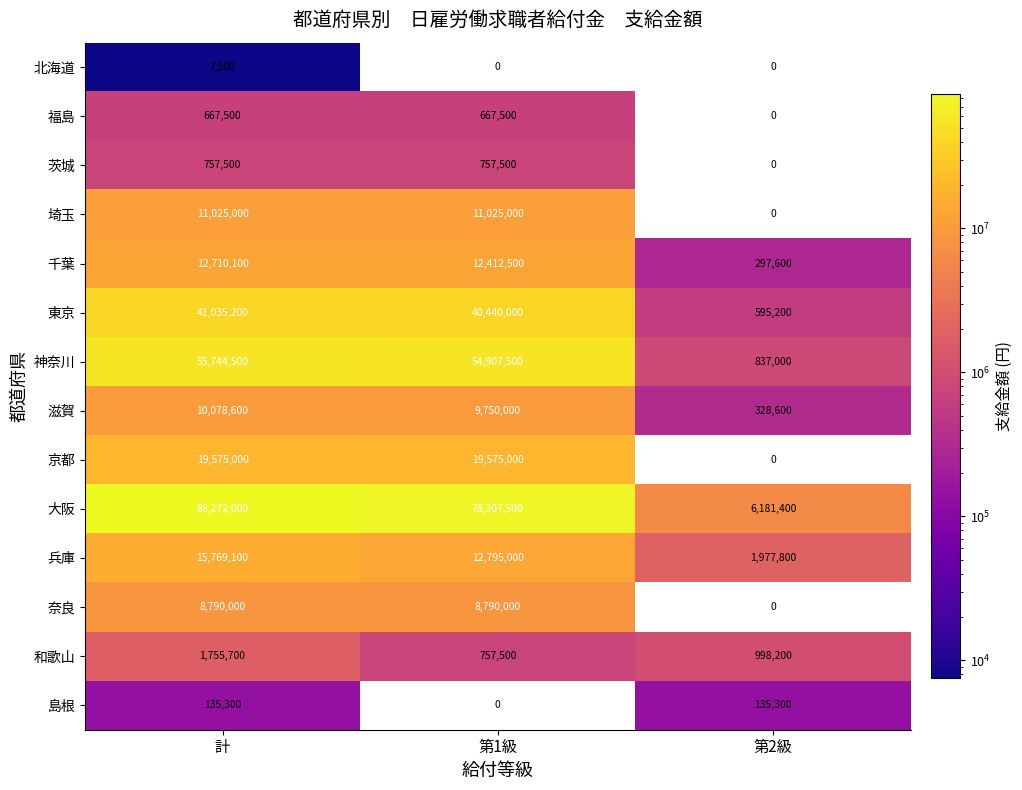

Rank the series by their maximum value, from highest to lowest.

大阪, 神奈川, 東京, 京都, 兵庫, 千葉, 埼玉, 滋賀, 奈良, 和歌山, 茨城, 福島, 島根, 北海道